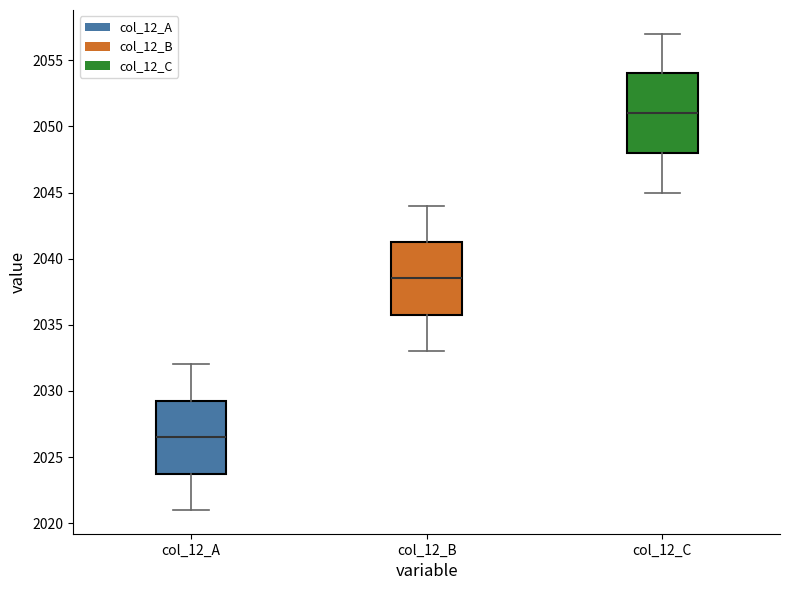

Reading left to right, read every box against the y-axis: the position of its median line, the range the box covers, and the ends of its whiskers. The values are not printed on the chart, so give them approximately, as read against the axis.

col_12_A: median 2026.5, box 2024.0 to 2029.5, whiskers 2021.0 to 2032.0
col_12_B: median 2038.5, box 2036.0 to 2041.5, whiskers 2033.0 to 2044.0
col_12_C: median 2051.0, box 2048.0 to 2054.0, whiskers 2045.0 to 2057.0